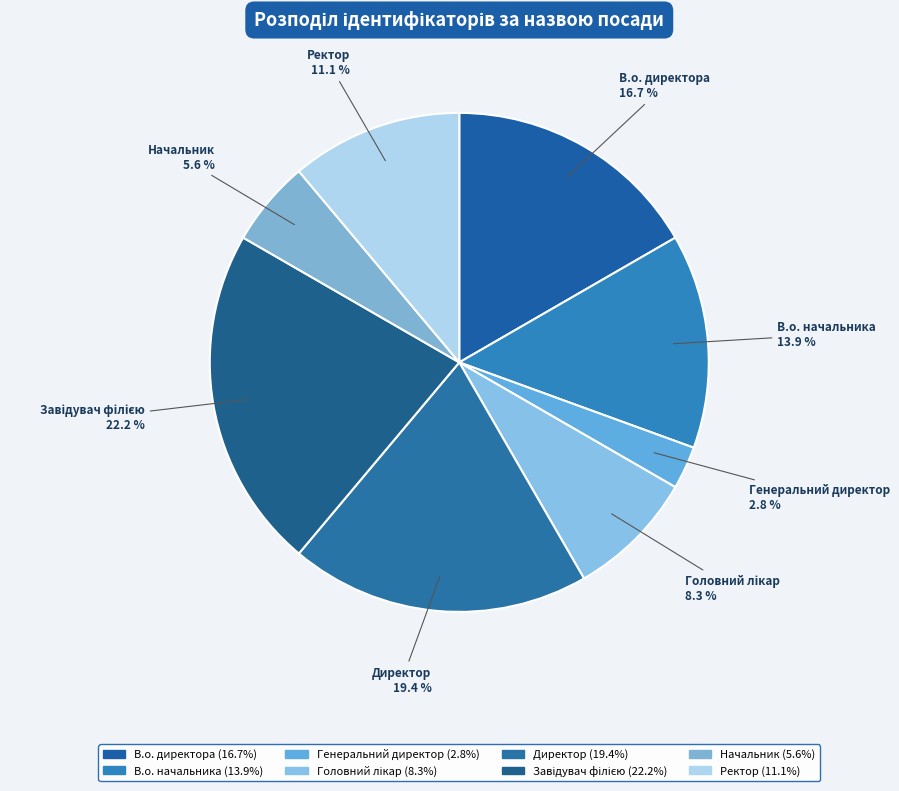

Is the sum of Ректор and В.о. начальника greater than half?

No